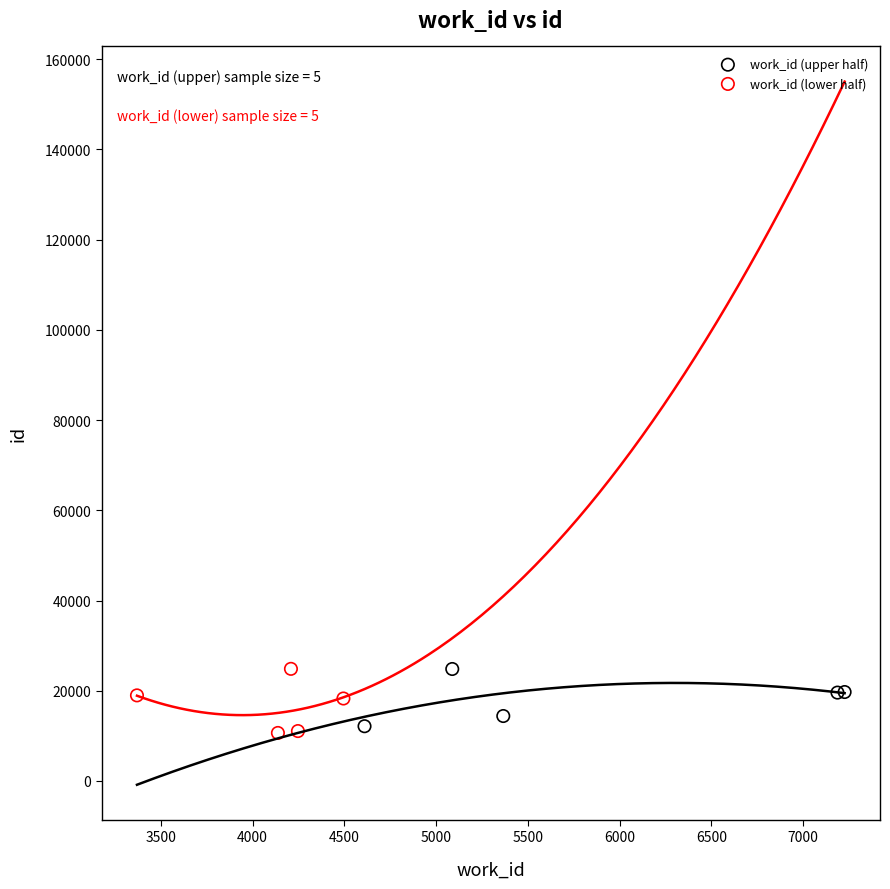

Which series has the widest spread of Y values?

work_id (lower half)